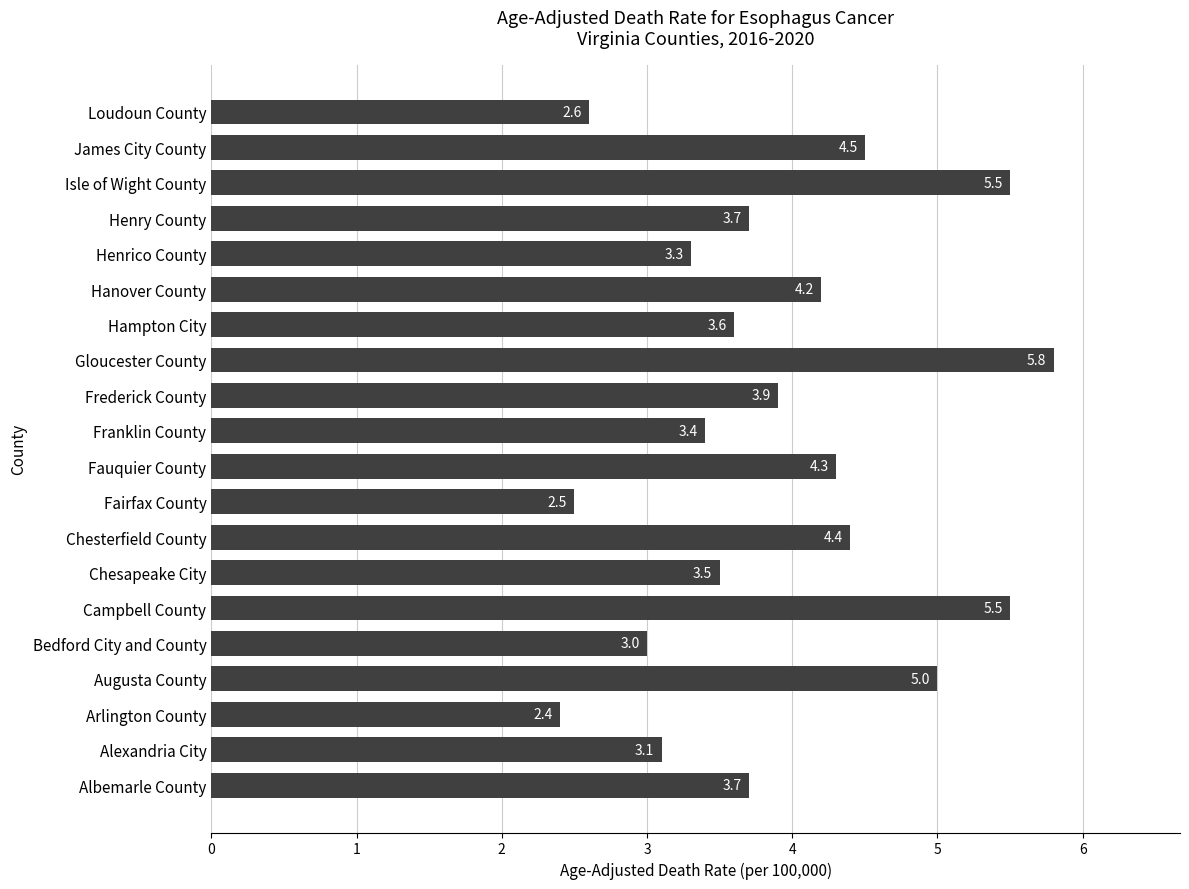

What is the greatest value displayed?

5.8